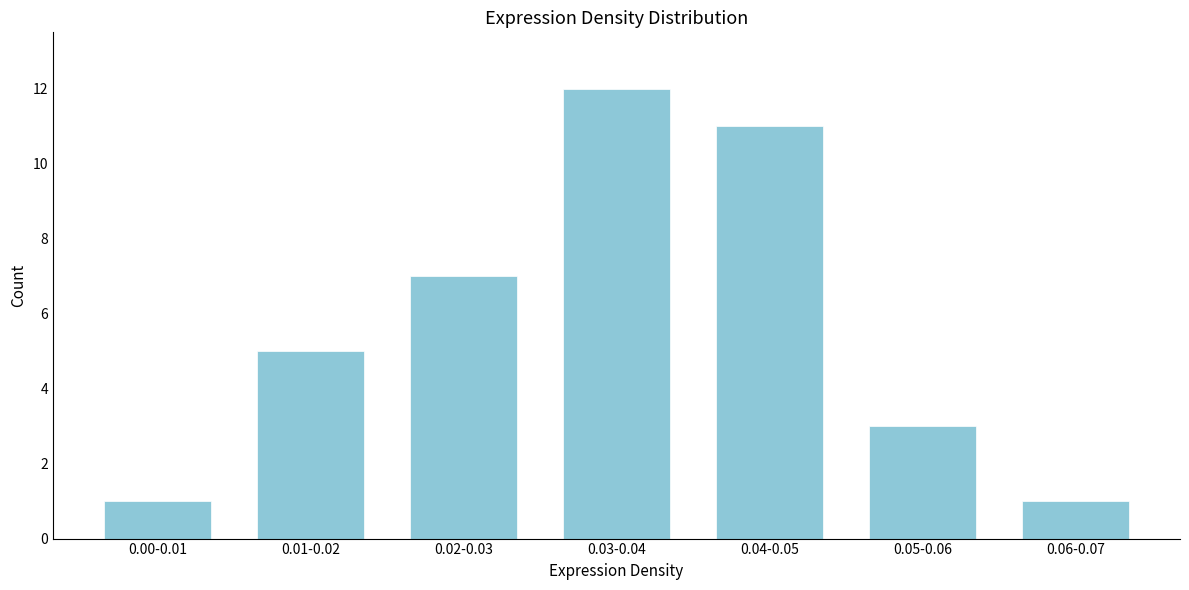

Reading right to left, list all the values displayed in this chart.

1	3	11	12	7	5	1